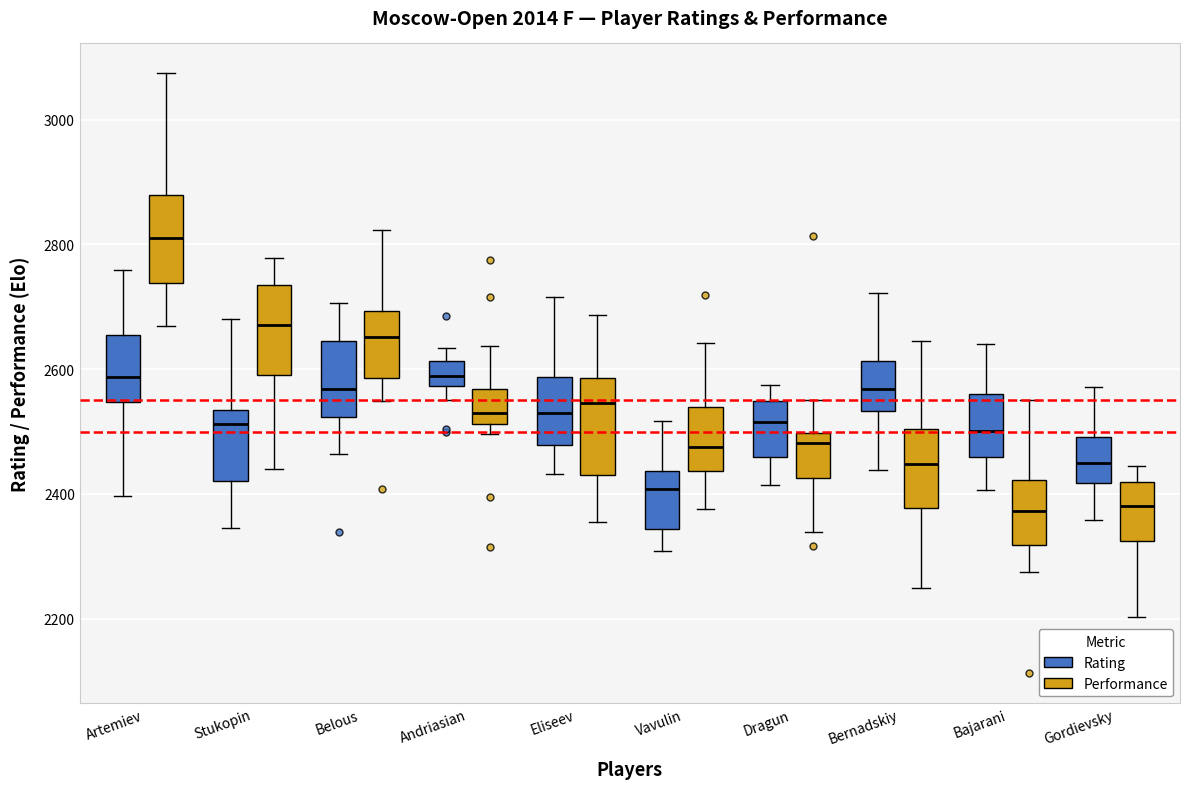

Reading left to right, transcribe this box plot: for each box, give where its median line is, the range the box spans, and where its two whiskers end, as read against the y-axis. The values are not printed on the chart, so give them approximately, as read against the axis.

Artemiev (Rating): median 2580, box 2540 to 2660, whiskers 2400 to 2760
Artemiev (Performance): median 2820, box 2740 to 2880, whiskers 2660 to 3080
Stukopin (Rating): median 2520, box 2420 to 2540, whiskers 2340 to 2680
Stukopin (Performance): median 2680, box 2600 to 2740, whiskers 2440 to 2780
Belous (Rating): median 2560, box 2520 to 2640, whiskers 2460 to 2700
Belous (Performance): median 2660, box 2580 to 2700, whiskers 2540 to 2820
Andriasian (Rating): median 2580 (inside the box), box 2580 to 2620, whiskers 2560 to 2640
Andriasian (Performance): median 2520 (just above the box's lower edge), box 2520 to 2560, whiskers 2500 to 2640
Eliseev (Rating): median 2520, box 2480 to 2580, whiskers 2440 to 2720
Eliseev (Performance): median 2540, box 2440 to 2580, whiskers 2360 to 2680
Vavulin (Rating): median 2400, box 2340 to 2440, whiskers 2300 to 2520
Vavulin (Performance): median 2480, box 2440 to 2540, whiskers 2380 to 2640
Dragun (Rating): median 2520, box 2460 to 2540, whiskers 2420 to 2580
Dragun (Performance): median 2480, box 2420 to 2500, whiskers 2340 to 2540
Bernadskiy (Rating): median 2560, box 2540 to 2620, whiskers 2440 to 2720
Bernadskiy (Performance): median 2440, box 2380 to 2500, whiskers 2240 to 2640
Bajarani (Rating): median 2500, box 2460 to 2560, whiskers 2400 to 2640
Bajarani (Performance): median 2380, box 2320 to 2420, whiskers 2280 to 2560
Gordievsky (Rating): median 2440, box 2420 to 2500, whiskers 2360 to 2580
Gordievsky (Performance): median 2380, box 2320 to 2420, whiskers 2200 to 2440